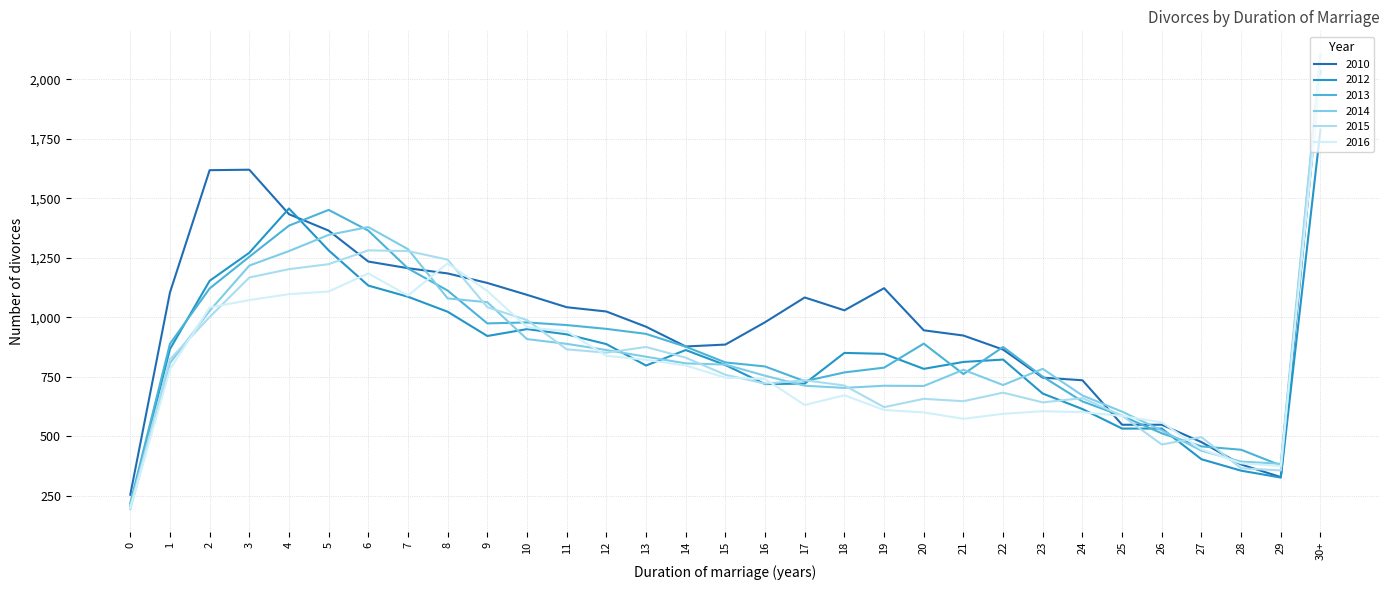

The value of 2010 at 29 is 328. True or false?

True